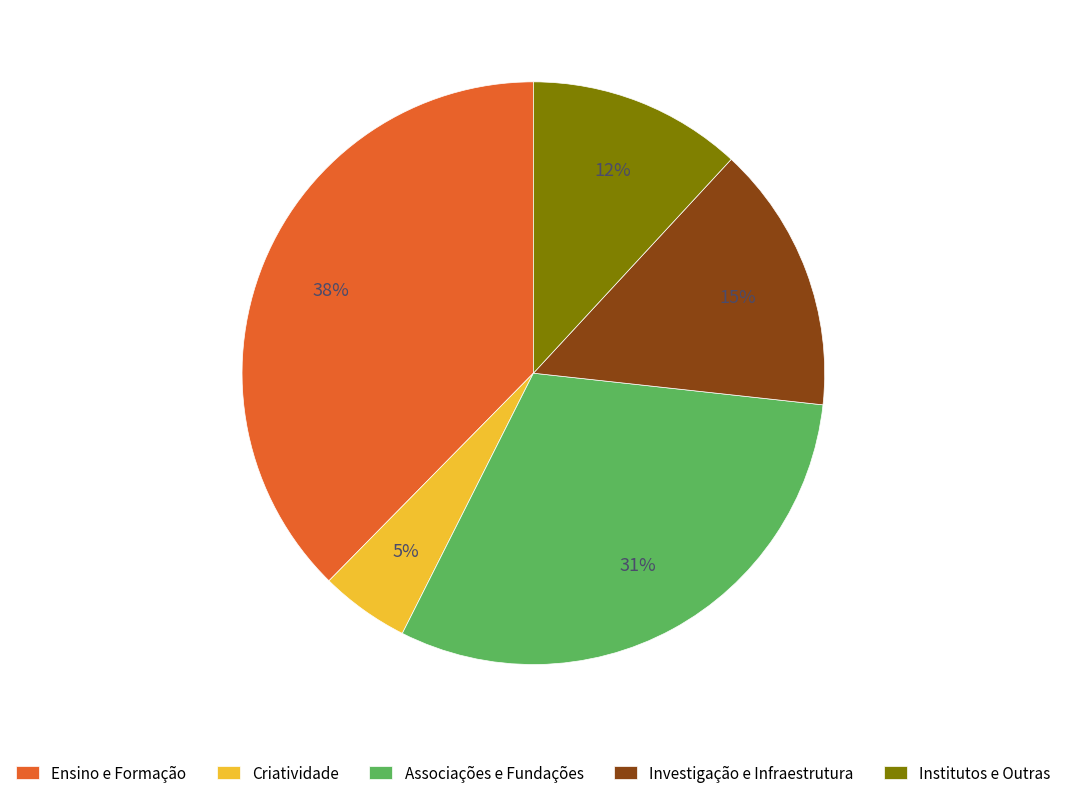

The Investigação e Infraestrutura slice represents 15% of the pie. True or false?

True